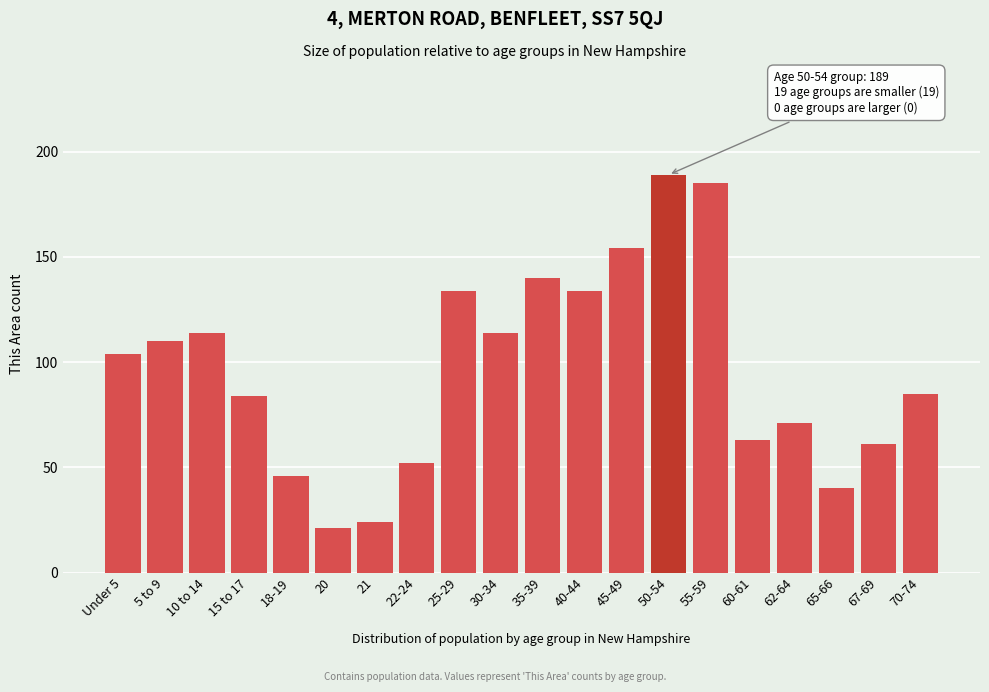

Reading left to right, what are all the values shown in this chart?

Under 5=104	5 to 9=110	10 to 14=114	15 to 17=84	18-19=46	20=21	21=24	22-24=52	25-29=134	30-34=114	35-39=140	40-44=134	45-49=154	50-54=189	55-59=185	60-61=63	62-64=71	65-66=40	67-69=61	70-74=85